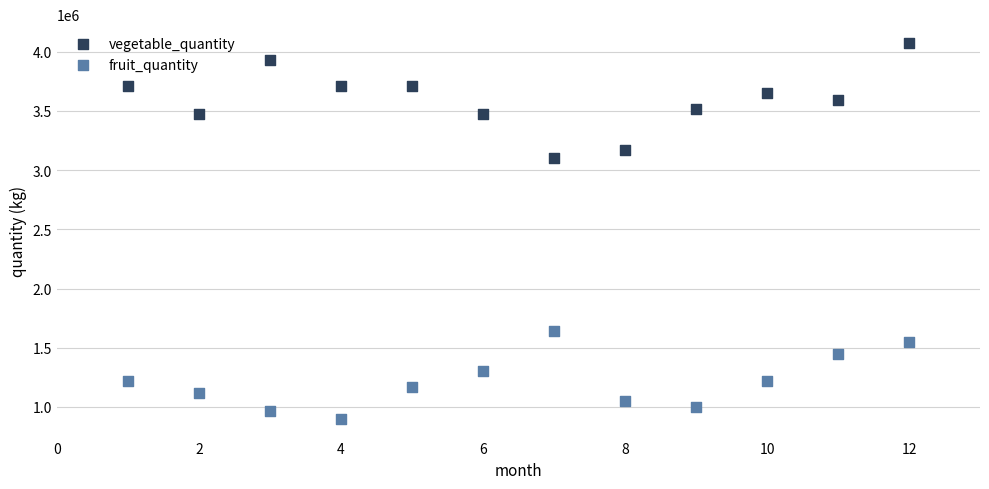

Across all series, what Y value is closest to 2486967?

3101625